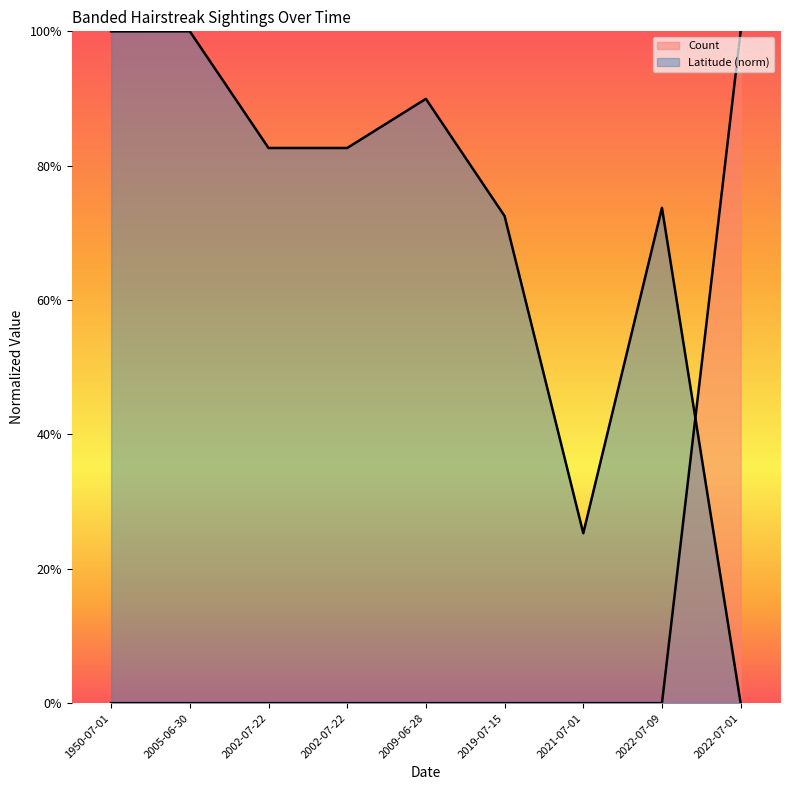

Where is Latitude nearest to the value 0?

2022-07-01